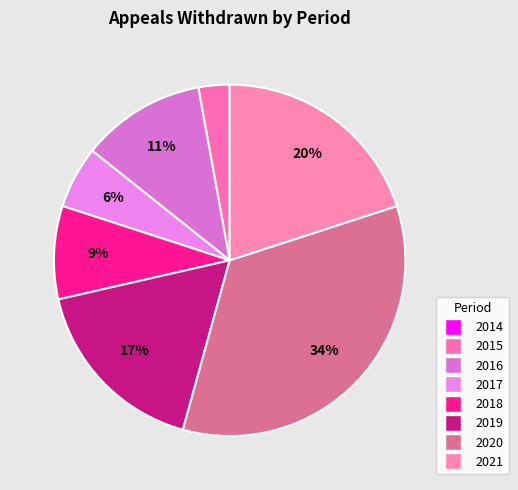

What percentage do 2018 and 2020 together represent?

42.9%